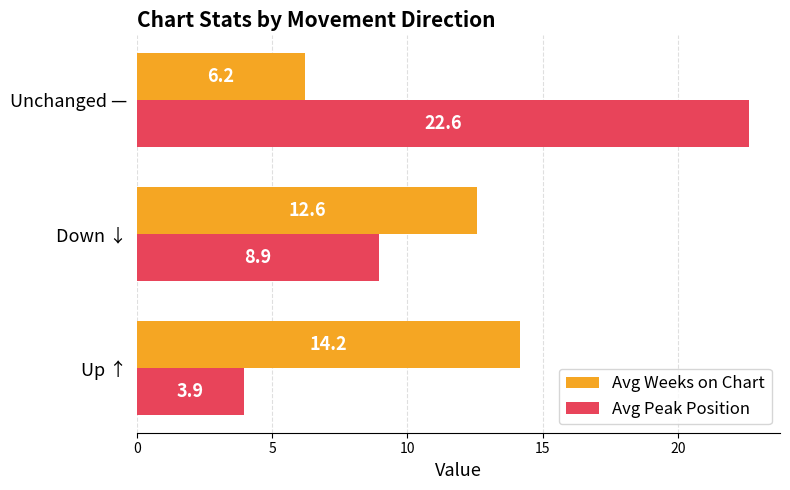

List the series in order of their overall mean, highest first.

Avg Peak Position, Avg Weeks on Chart